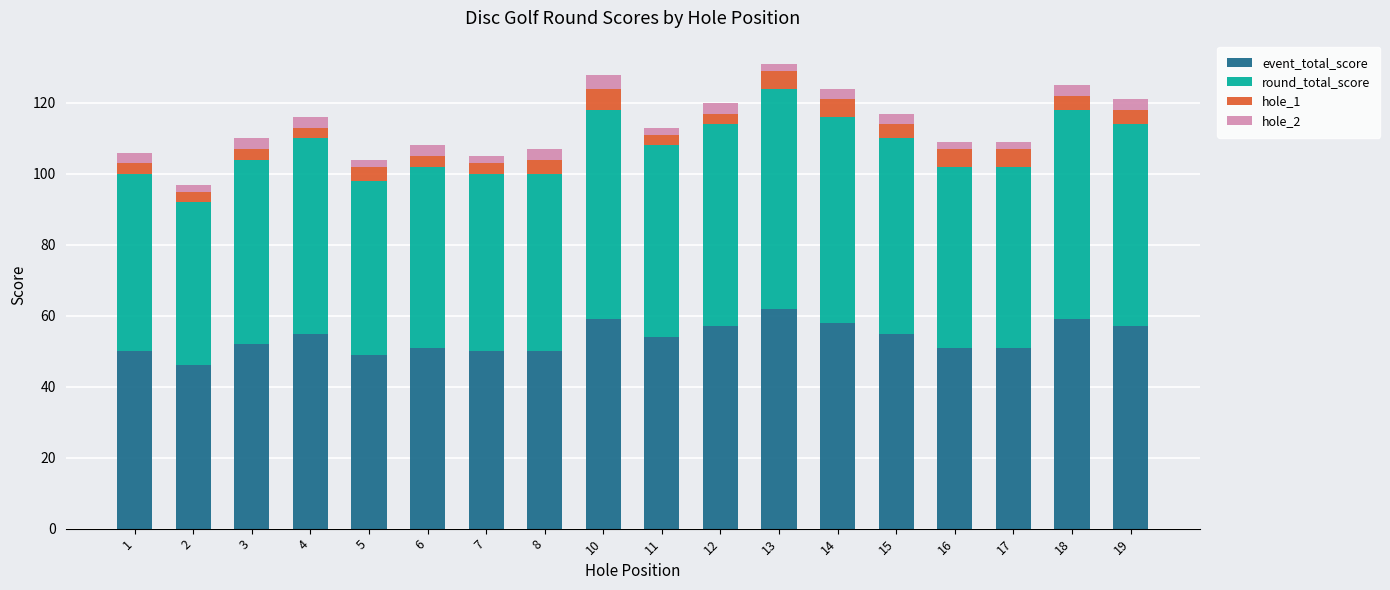

What is the sum of all event_total_score values?

966